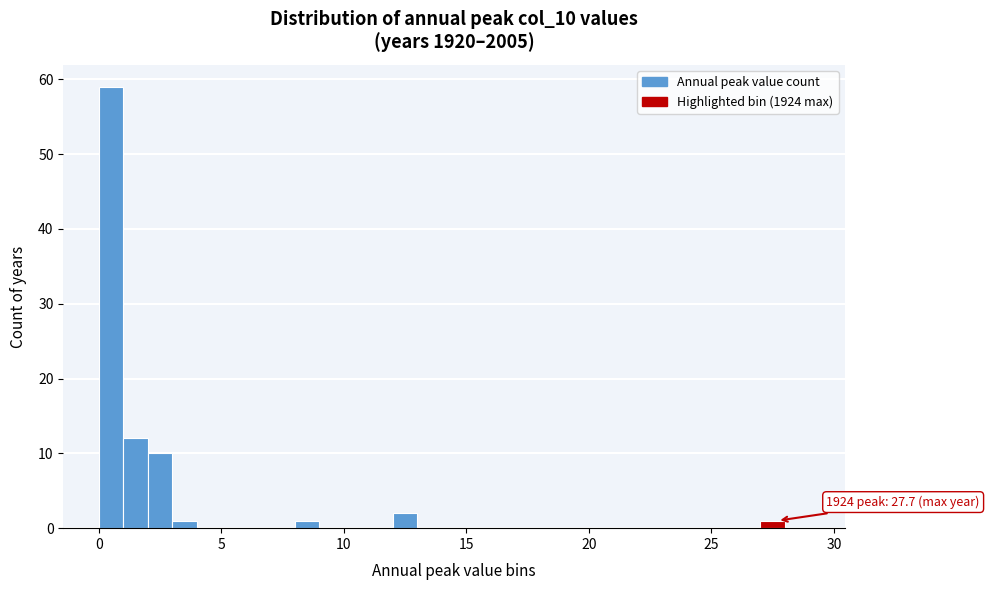

Read against the x-axis, roughly where is the centre of the tallest bar?

0.5